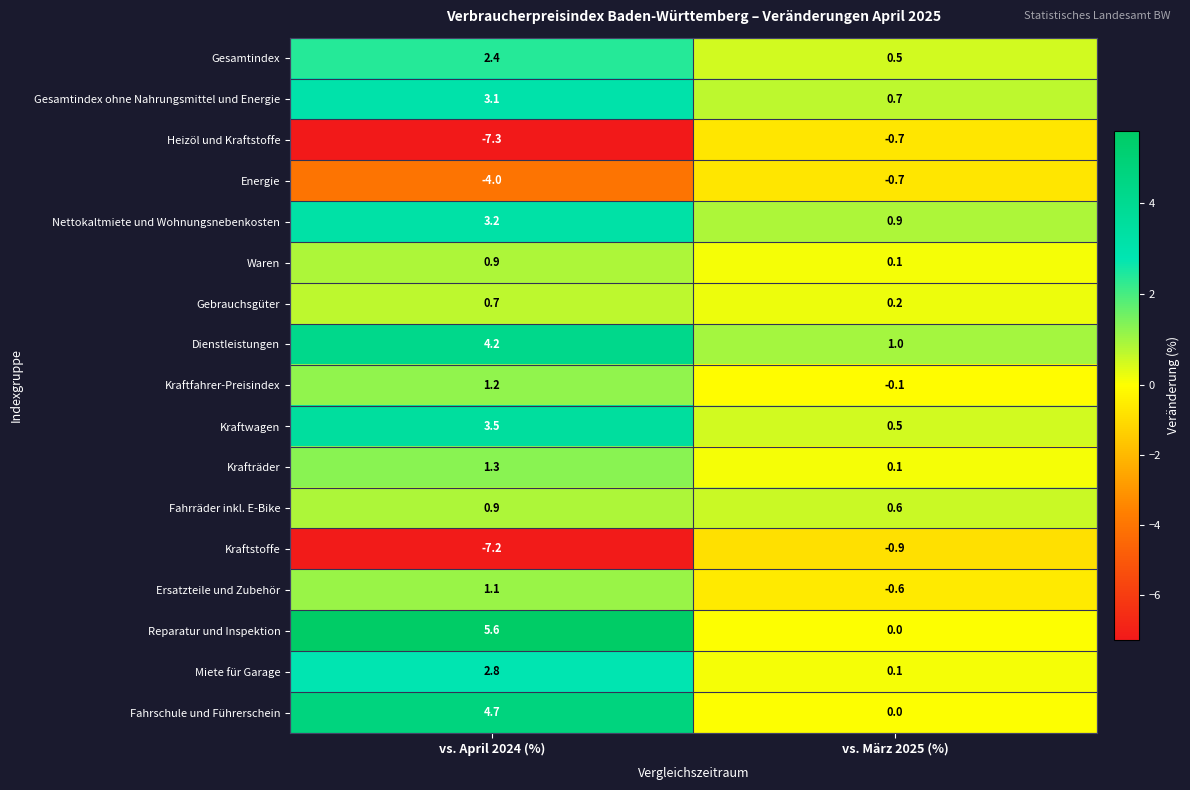

Which series has the largest total across all categories?

Reparatur und Inspektion